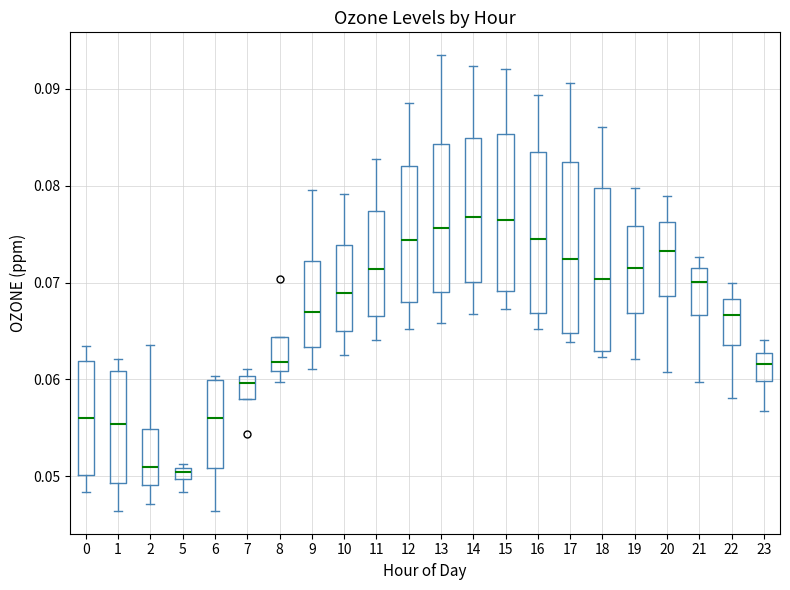

Where is the lower edge of the box at x = 0 on the y-axis? The values are not printed on the chart, so give them approximately, as read against the axis.

0.050